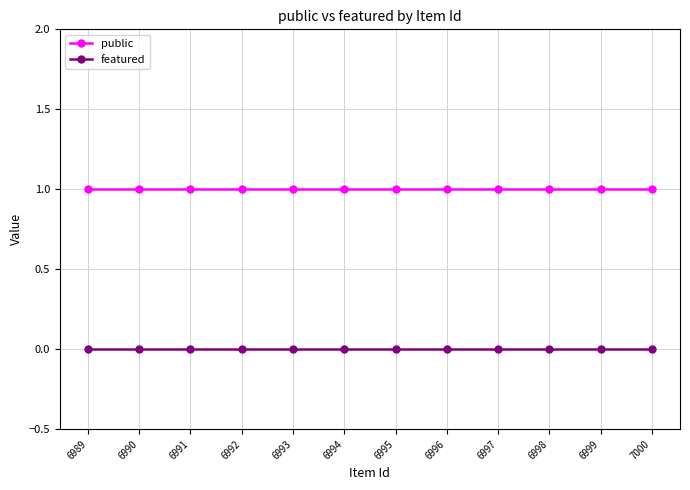

What is the difference between the highest and lowest values at 6993?

1